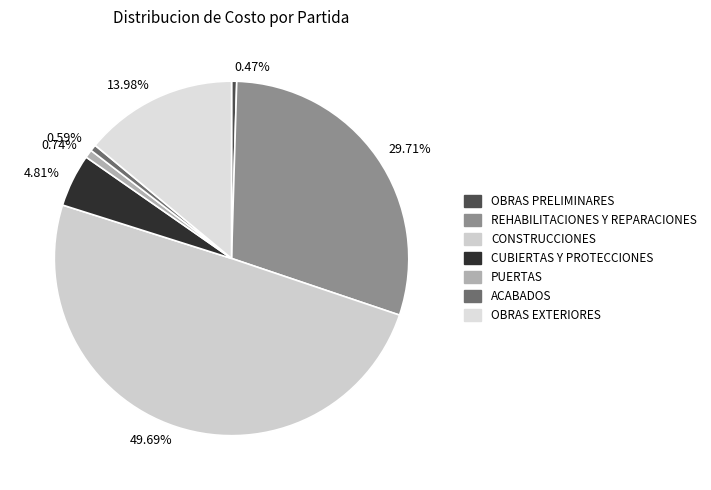

Combined, do 0.74% and 0.47% account for over 50%?

No